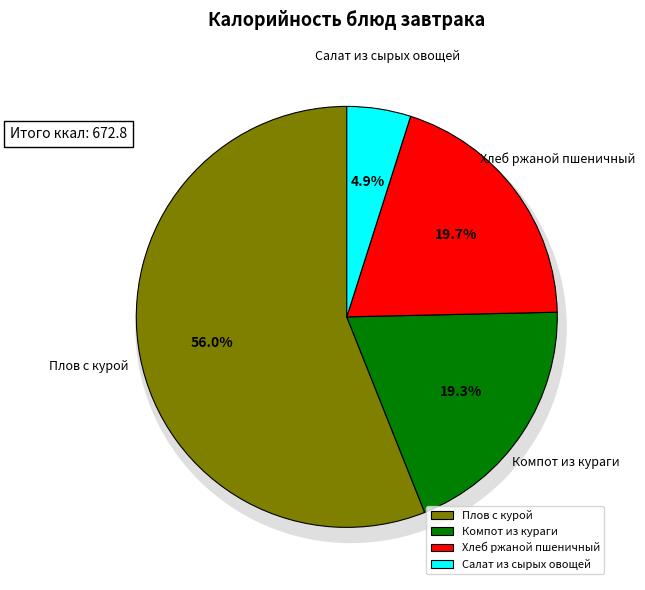

Does Плов с курой account for over 50% of the chart?

Yes